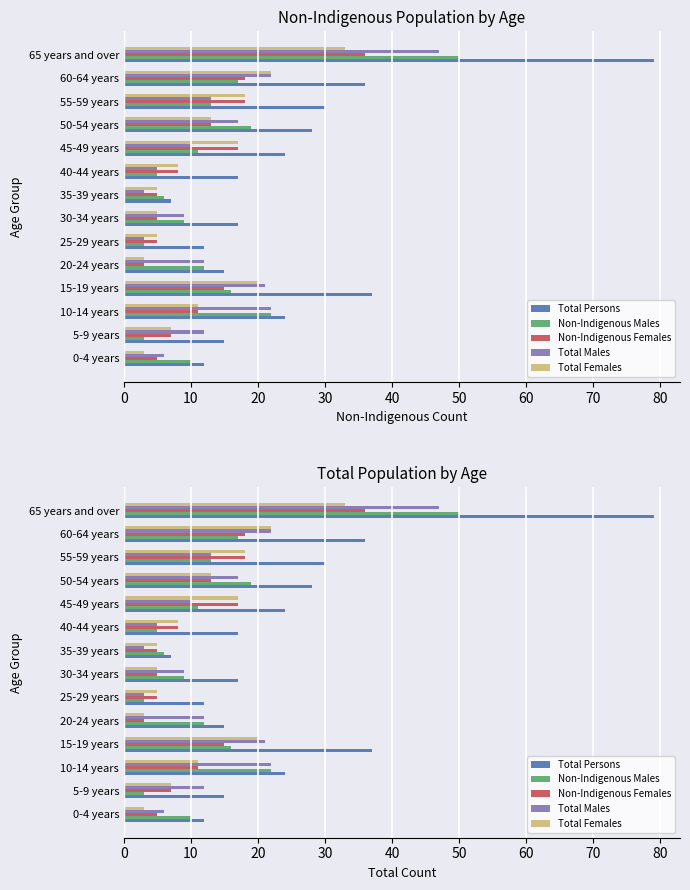

How many data points in Non-Indigenous Females are above 11?

6